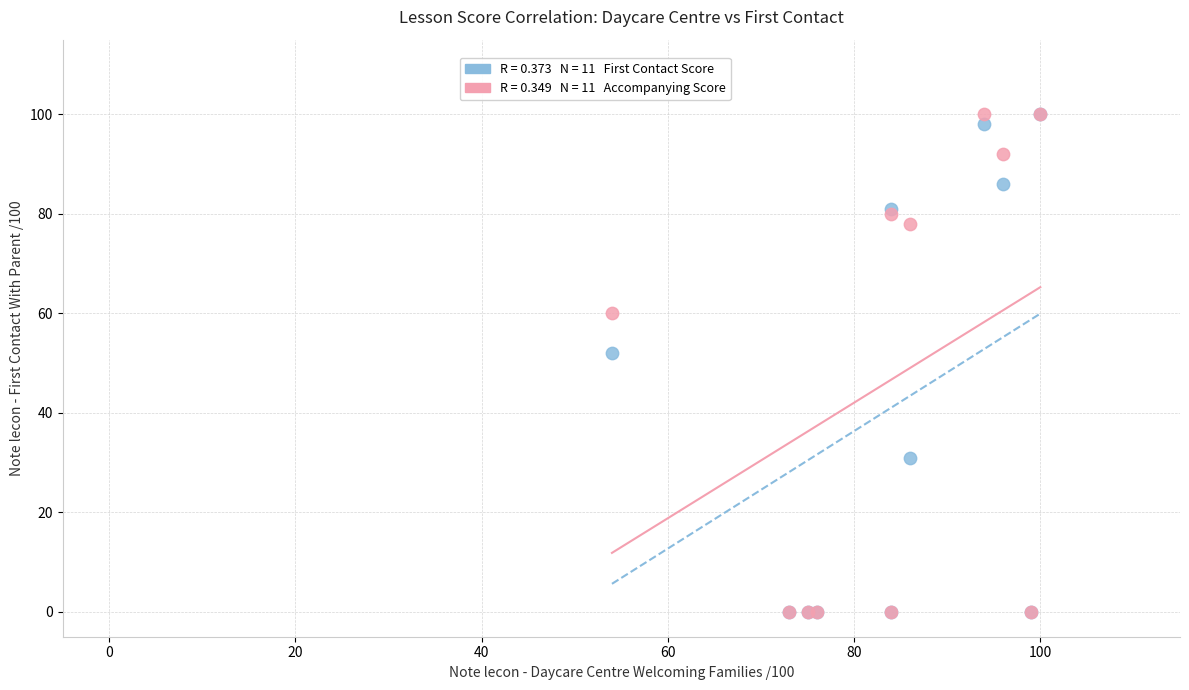

Across all series, what Y value is closest to 50?

52